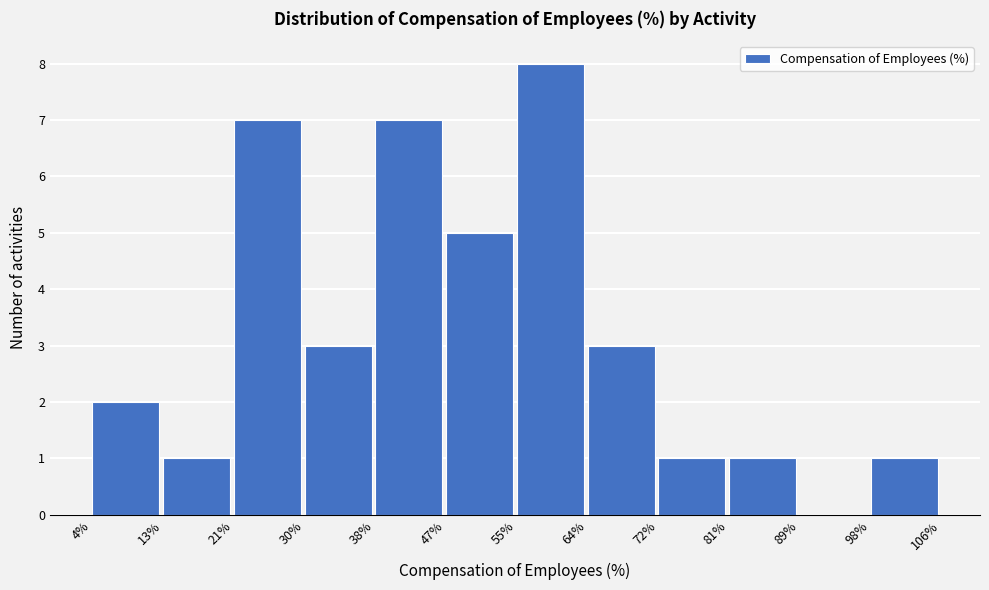

Reading left to right, list every bar in this chart as the range it spans on the x-axis followed by its height. The values are not printed on the chart, so give them approximately, as read against the axis.

4% to 13%: 2
13% to 21%: 1
21% to 30%: 7
30% to 38%: 3
38% to 47%: 7
47% to 55%: 5
55% to 64%: 8
64% to 72%: 3
72% to 81%: 1
81% to 89%: 1
89% to 98%: 0
98% to 106%: 1